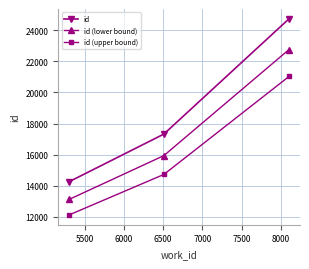

How many lines are shown in the chart?

3